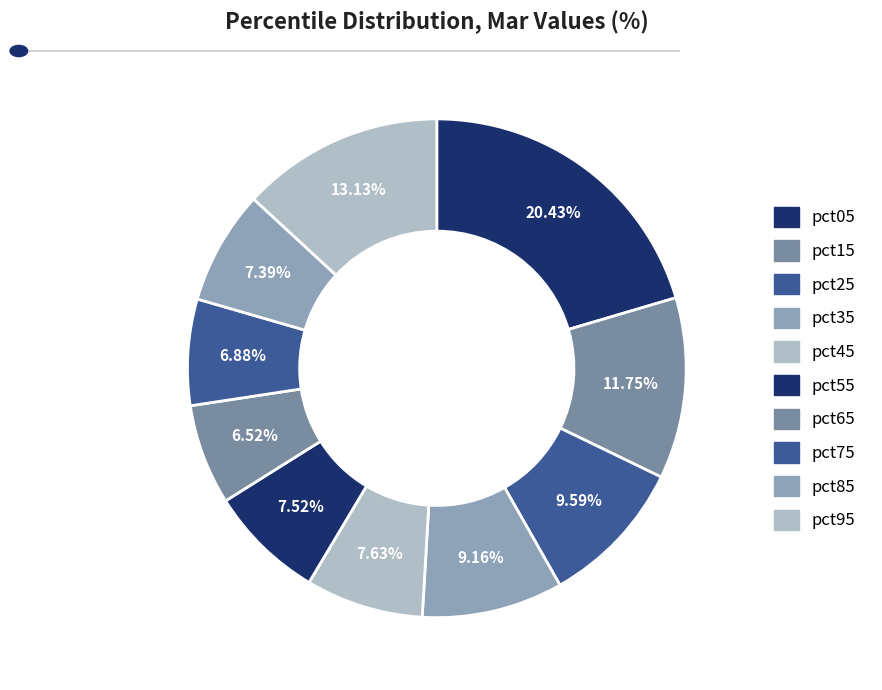

Which category has the biggest portion of the pie?

pct05